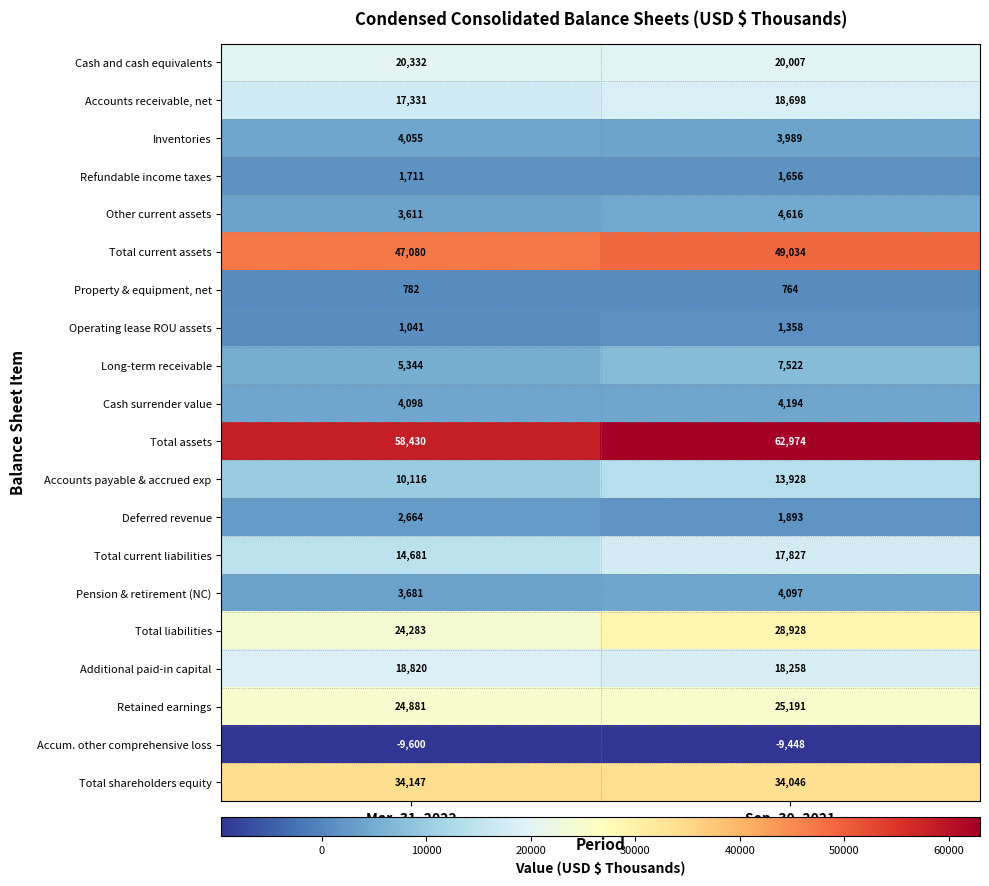

Rank the series by their maximum value, from lowest to highest.

Accum. other comprehensive loss, Property & equipment, net, Operating lease ROU assets, Refundable income taxes, Deferred revenue, Inventories, Pension & retirement (NC), Cash surrender value, Other current assets, Long-term receivable, Accounts payable & accrued exp, Total current liabilities, Accounts receivable, net, Additional paid-in capital, Cash and cash equivalents, Retained earnings, Total liabilities, Total shareholders equity, Total current assets, Total assets